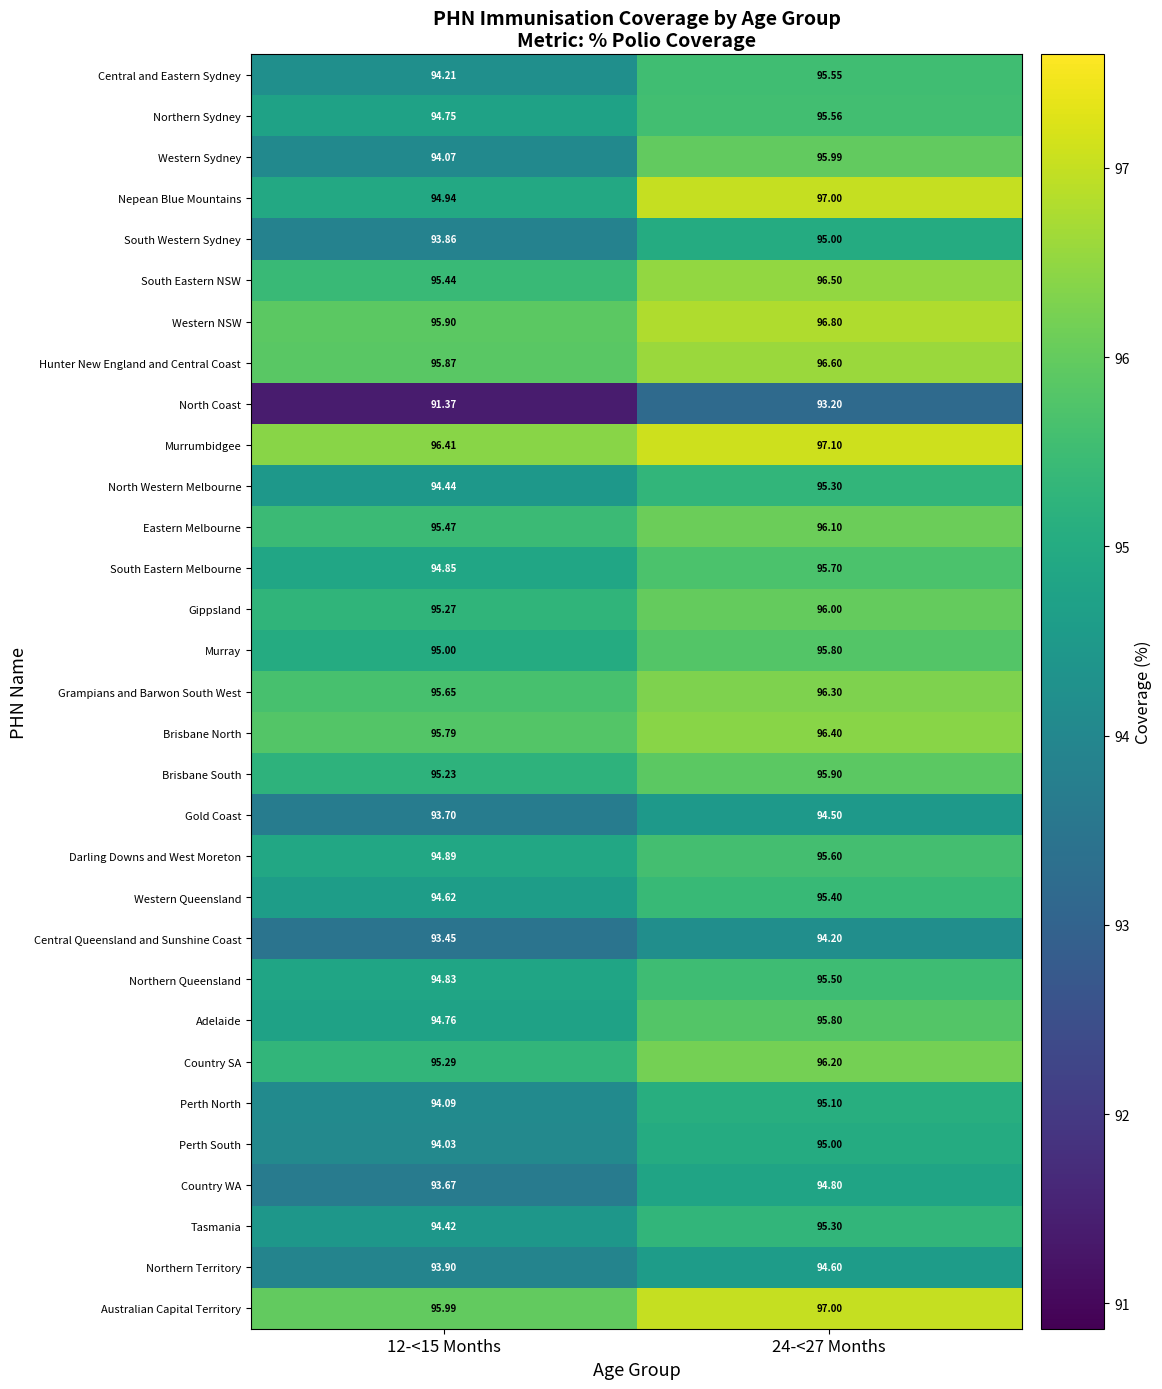

What is the total value across all series at 24-<27 Months?

2965.8